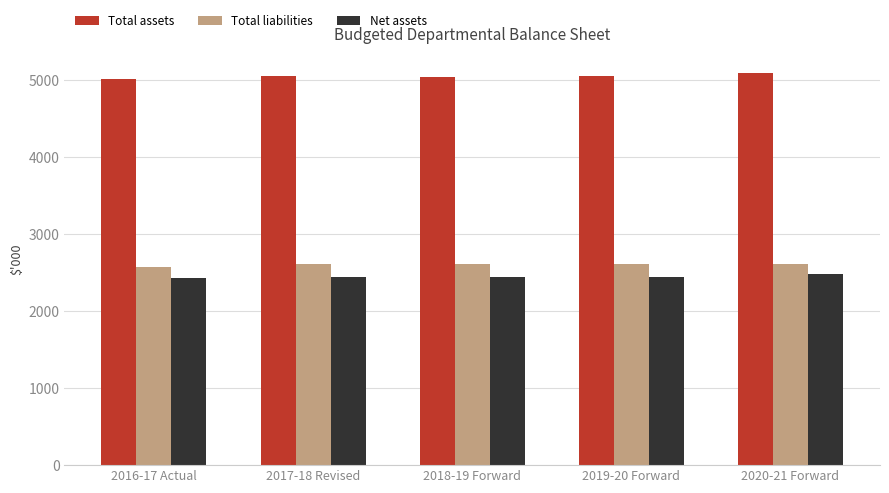

What is the difference between the highest and lowest values at 2016-17 Actual?

2577